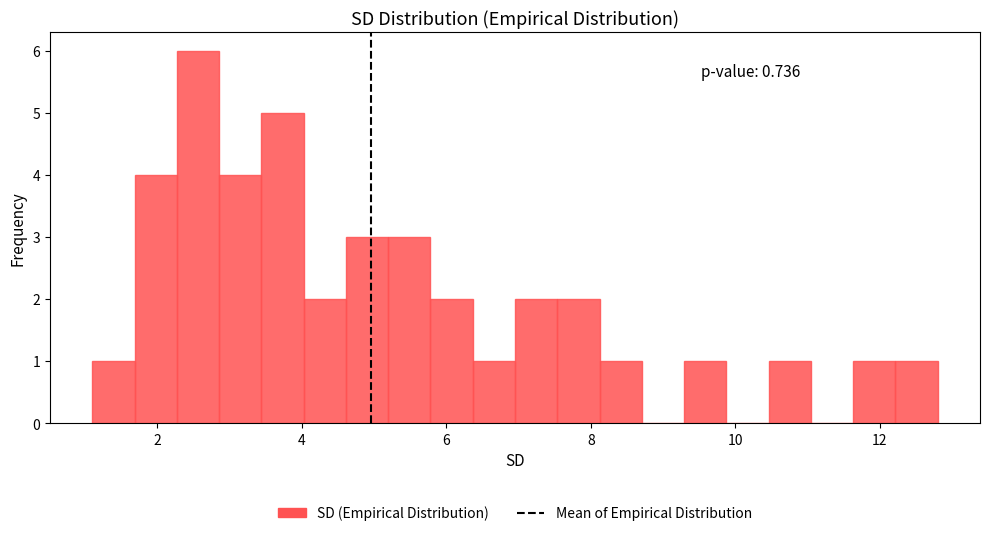

Around what value on the x-axis is the tallest bar? Give the approximate position of its centre, as read against the axis.

2.6